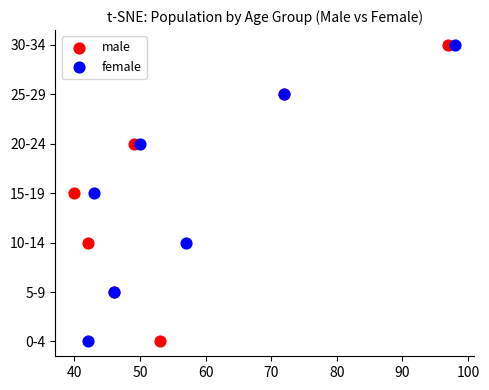

What are all the series names shown in the legend?

male, female